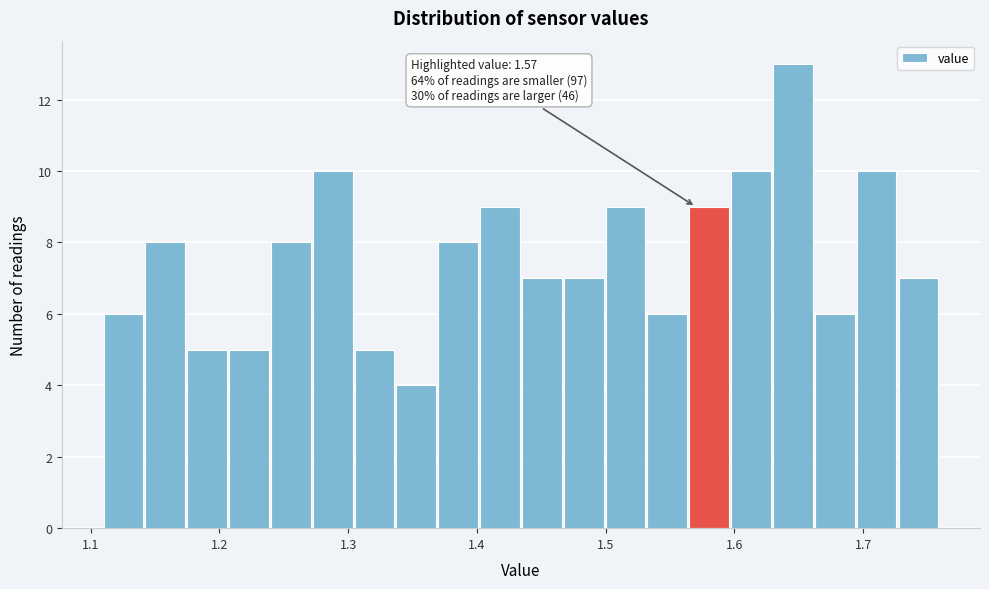

Read against the x-axis, roughly where is the centre of the tallest bar?

1.65